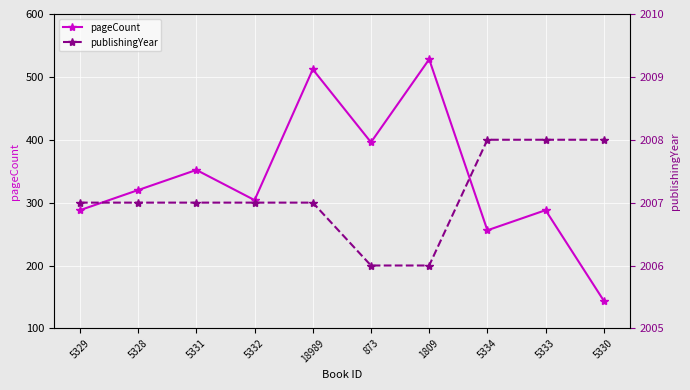

How many lines are shown in the chart?

2